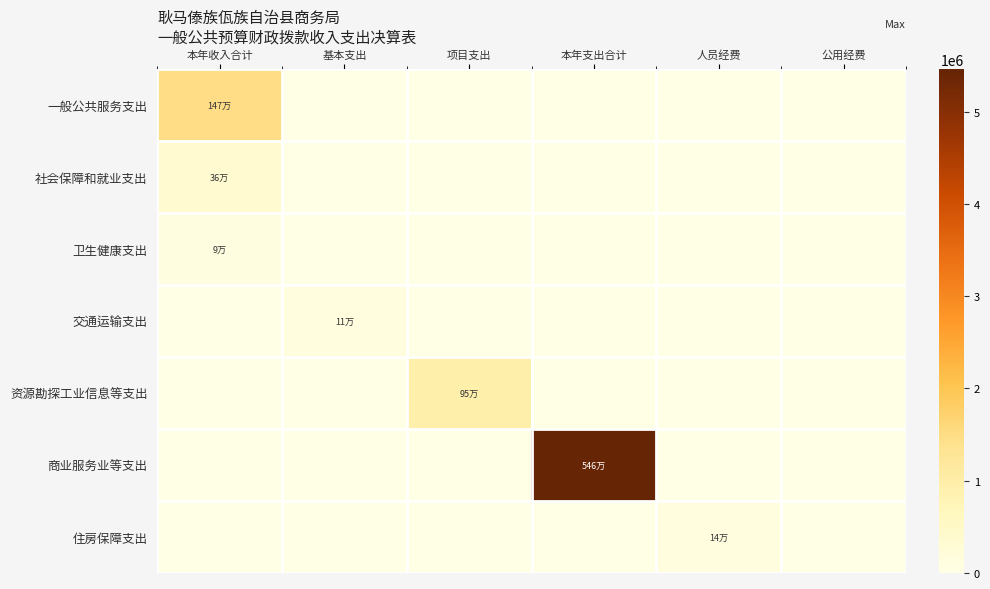

Reading left to right, list all the values displayed in this chart.

一般公共服务支出: 本年收入合计=1474382.0	基本支出=0.0	项目支出=0.0	本年支出合计=0.0	人员经费=0.0	公用经费=0.0
社会保障和就业支出: 本年收入合计=361345.7	基本支出=0.0	项目支出=0.0	本年支出合计=0.0	人员经费=0.0	公用经费=0.0
卫生健康支出: 本年收入合计=93867.1	基本支出=0.0	项目支出=0.0	本年支出合计=0.0	人员经费=0.0	公用经费=0.0
交通运输支出: 本年收入合计=0.0	基本支出=110674.5	项目支出=0.0	本年支出合计=0.0	人员经费=0.0	公用经费=0.0
资源勘探工业信息等支出: 本年收入合计=0.0	基本支出=0.0	项目支出=950000.0	本年支出合计=0.0	人员经费=0.0	公用经费=0.0
商业服务业等支出: 本年收入合计=0.0	基本支出=0.0	项目支出=0.0	本年支出合计=5458904.5	人员经费=0.0	公用经费=0.0
住房保障支出: 本年收入合计=0.0	基本支出=0.0	项目支出=0.0	本年支出合计=0.0	人员经费=135732.0	公用经费=0.0